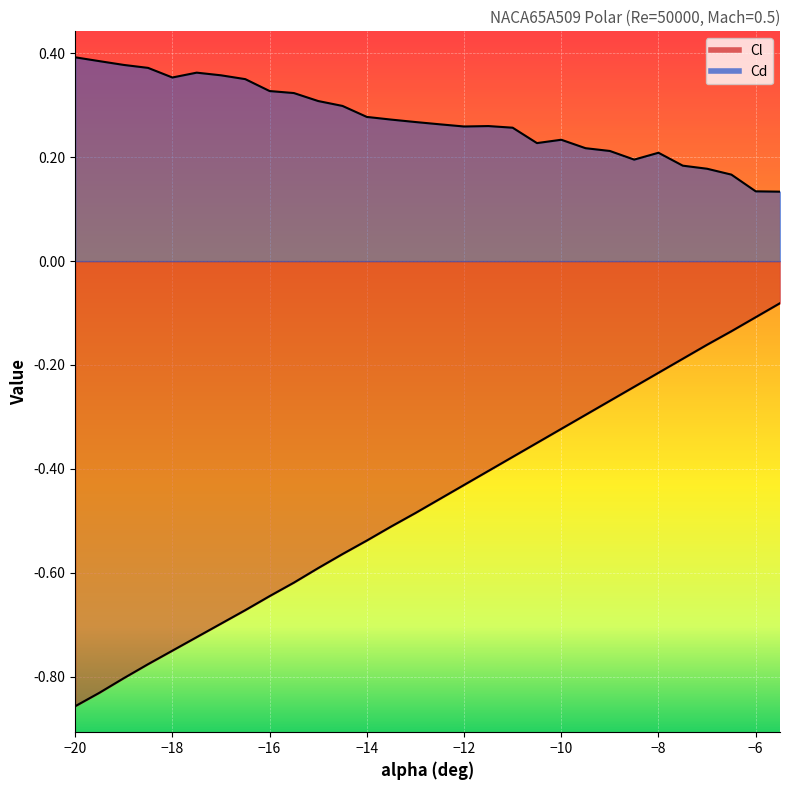

True or false: Cd has a value of 0.4 at -9.5.

False